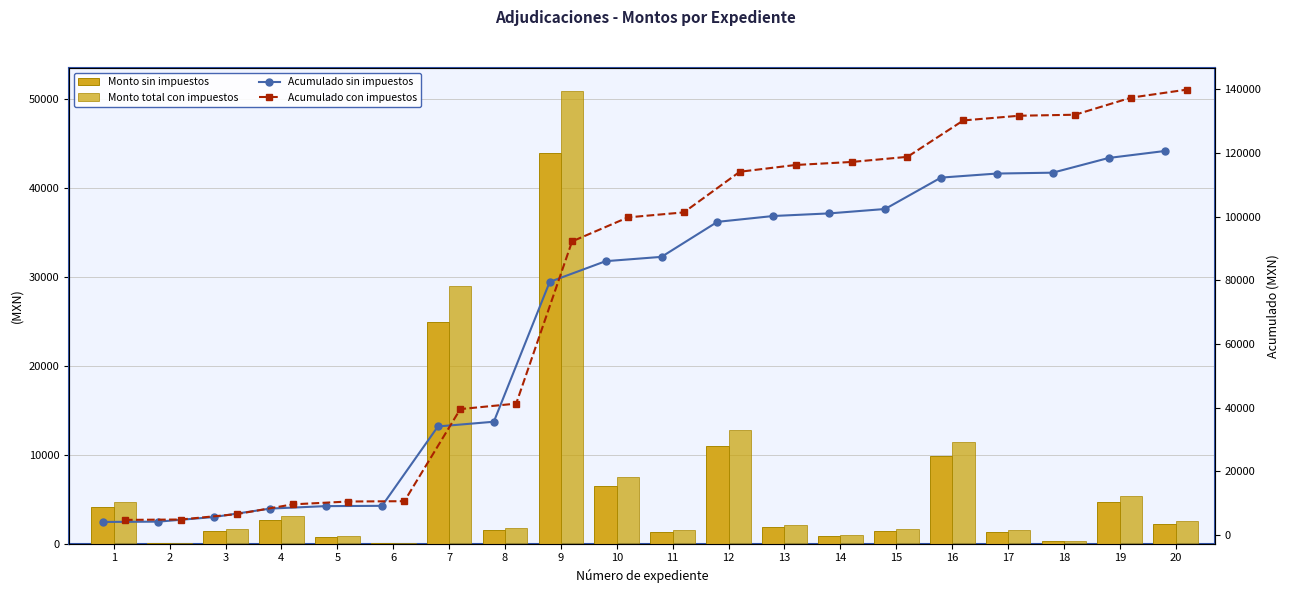

At 7, list the series in order from smallest to largest.

Monto sin impuestos, Monto total con impuestos, Acumulado sin impuestos, Acumulado con impuestos